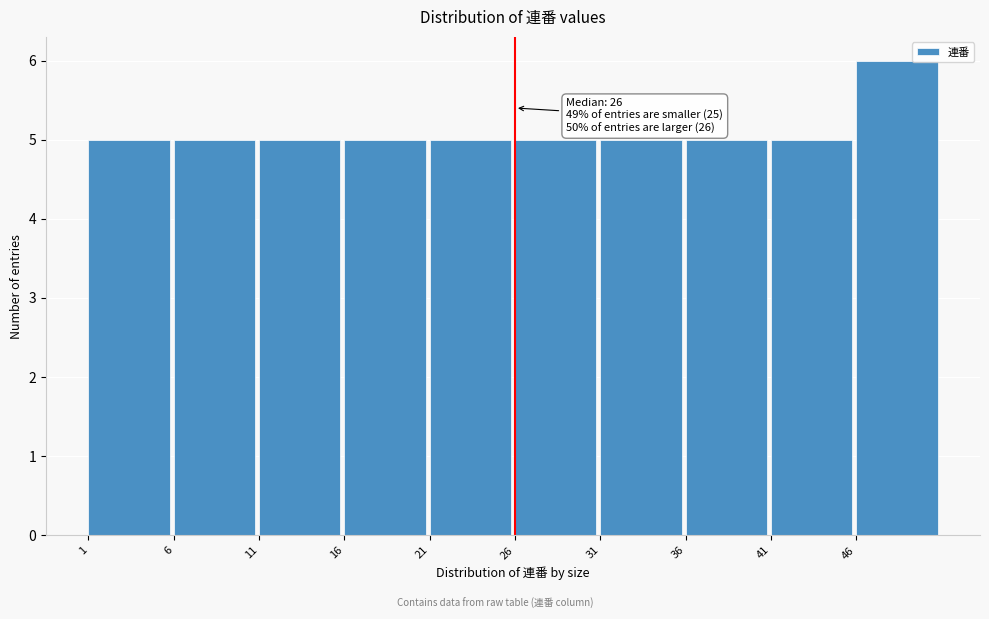

Over which range of the x-axis is the bar tallest?

46 to 51